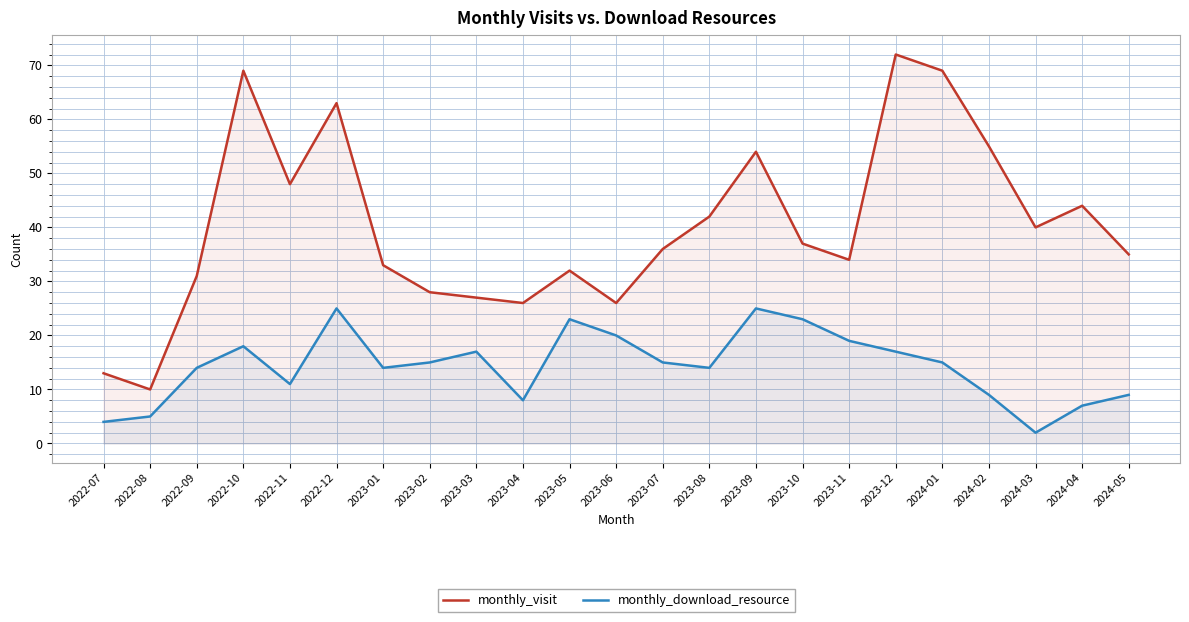

Is the value of monthly_download_resource at 2023-11 greater than the value of monthly_visit at 2023-04?

No